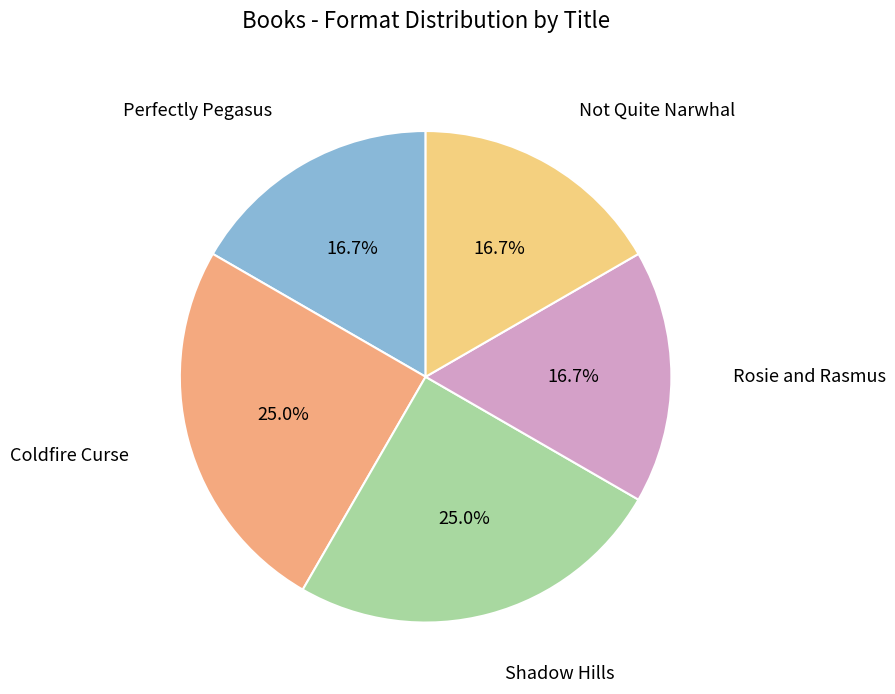

How many segments does this pie chart have?

5